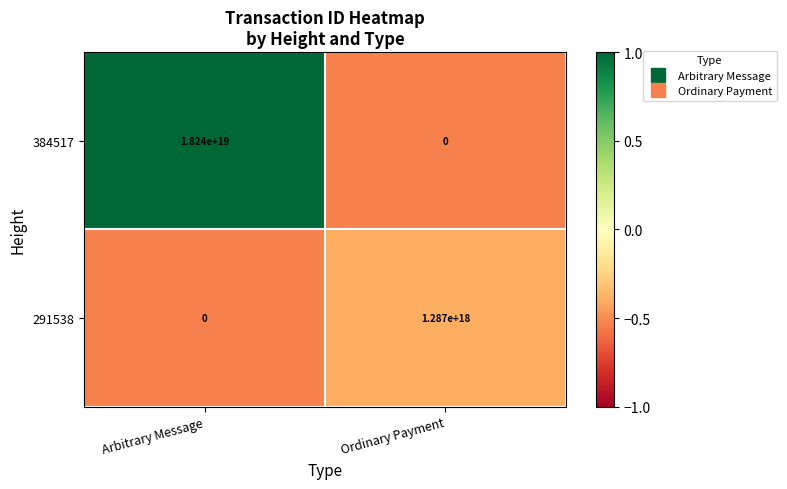

At which category does the chart reach its peak across all series?

Arbitrary Message